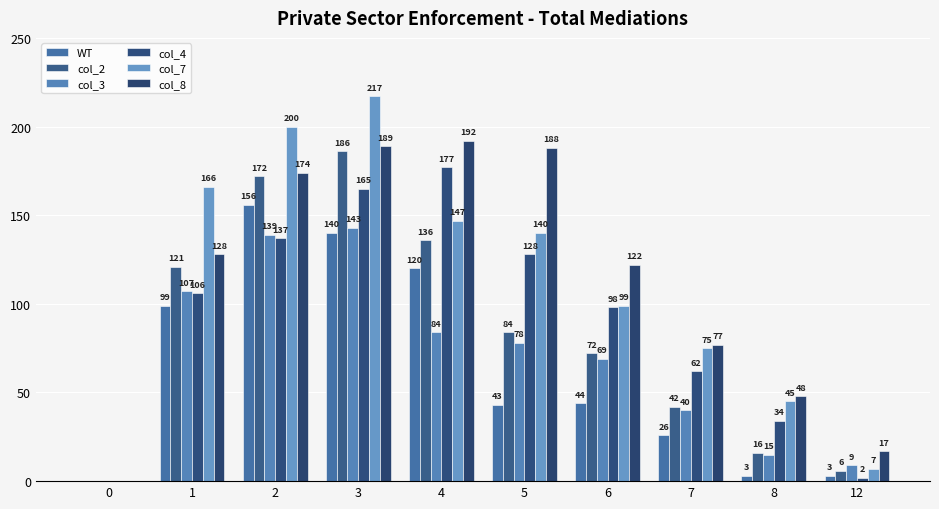

Rank the series at 5 from lowest to highest value.

WT, col_3, col_2, col_4, col_7, col_8